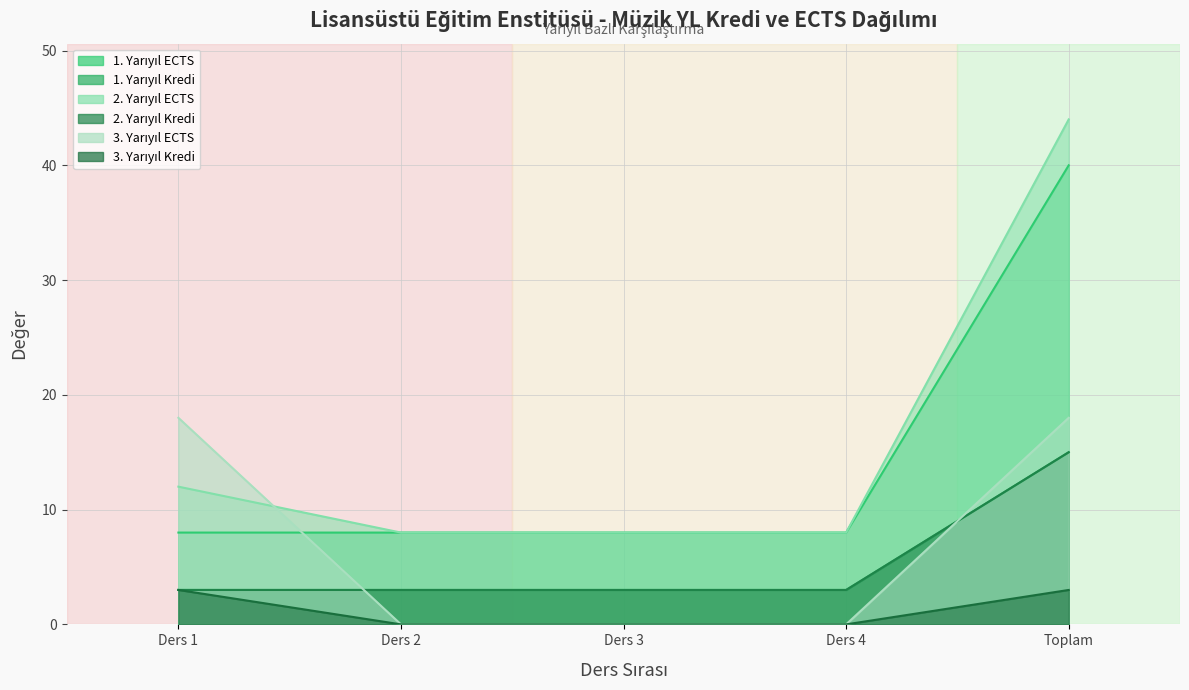

The value of 3. Yarıyıl Kredi at Ders 3 is 0. True or false?

True